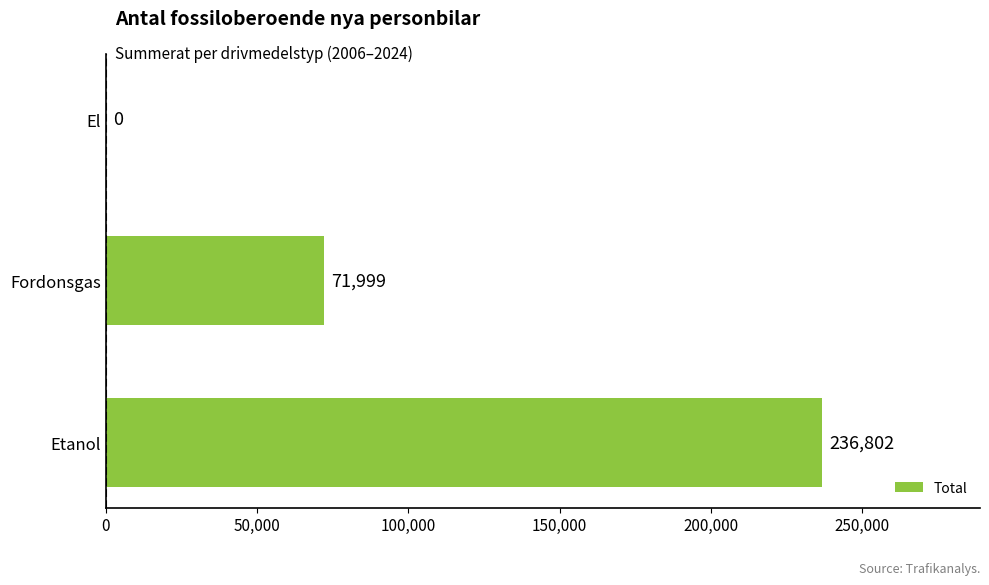

Is it true that the value at El is 87472?

False